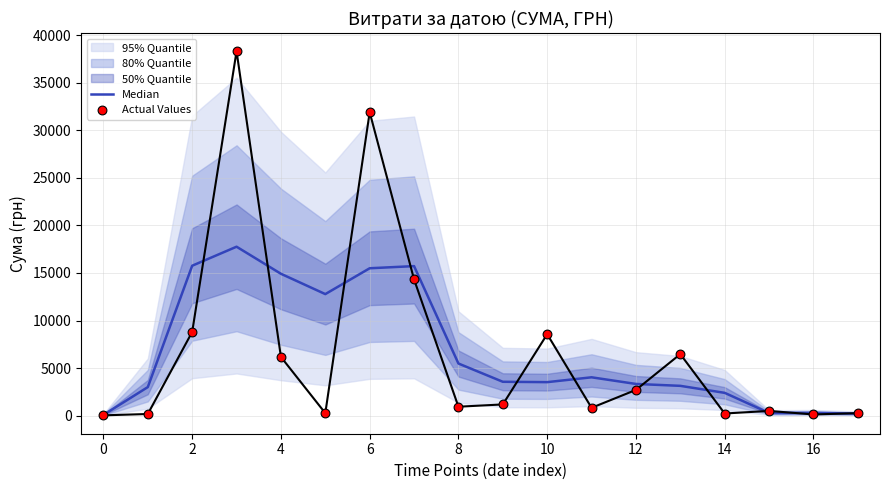

Is the value of Median at 0 greater than the value of Actual Values at 10?

No